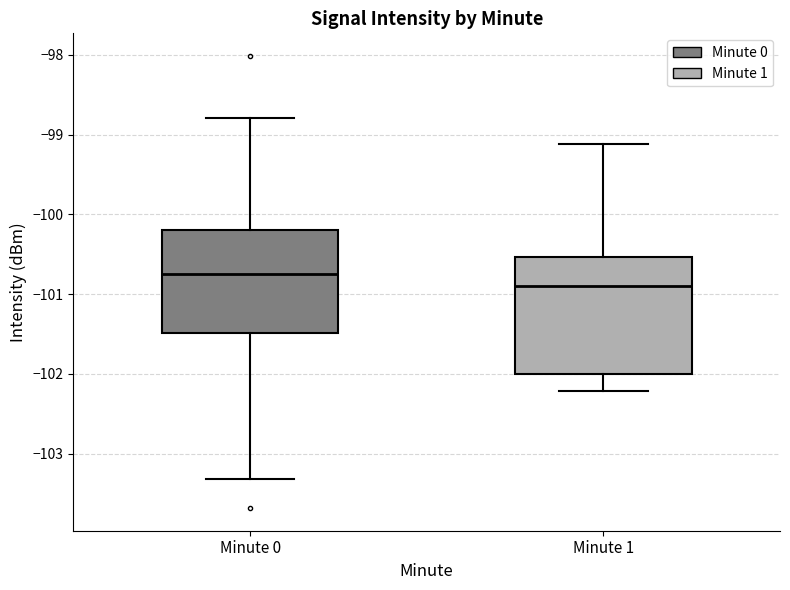

Reading left to right, transcribe this box plot: for each box, give where its median line is, the range the box spans, and where its two whiskers end, as read against the y-axis. The values are not printed on the chart, so give them approximately, as read against the axis.

Minute 0: median -100.7, box -101.5 to -100.2, whiskers -103.3 to -98.8
Minute 1: median -100.9, box -102.0 to -100.5, whiskers -102.2 to -99.1